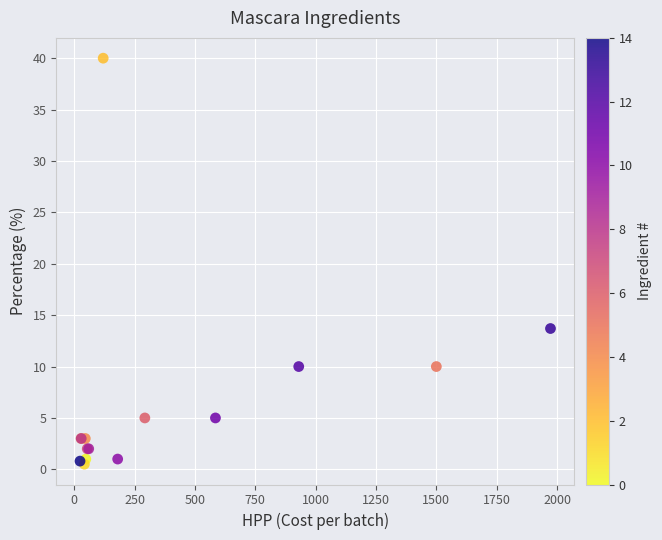

What Y value in the scatter plot is closest to 20?

13.7